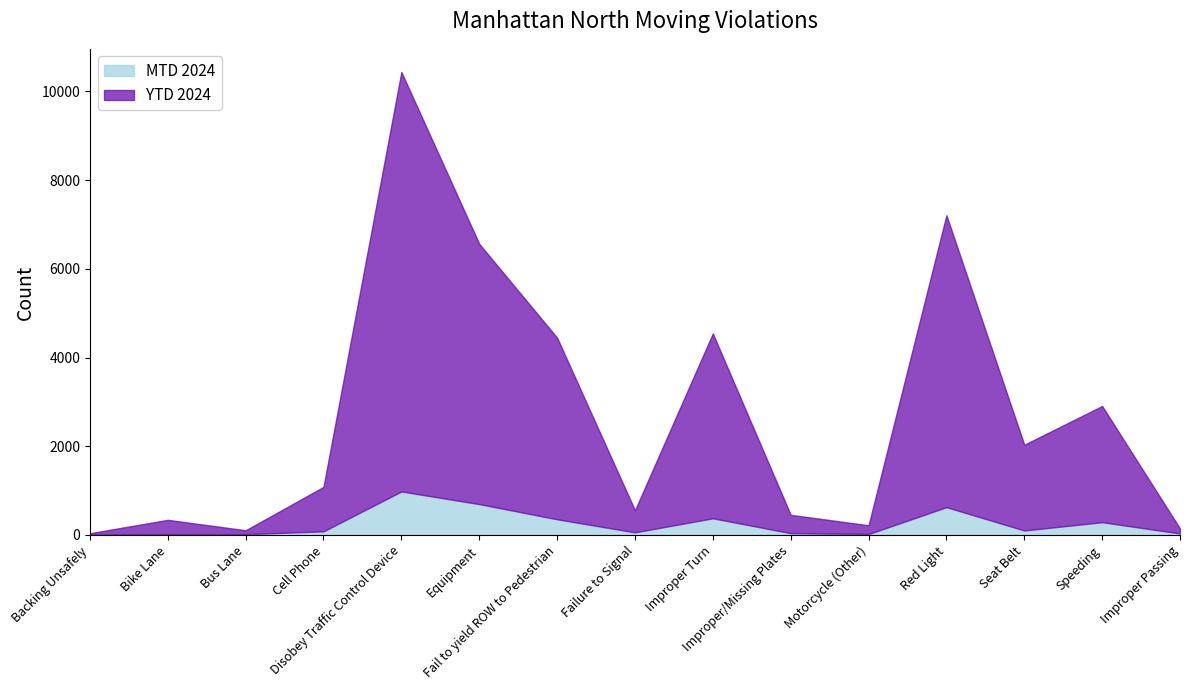

What is the spread (max minus min) of values at Bus Lane?

88